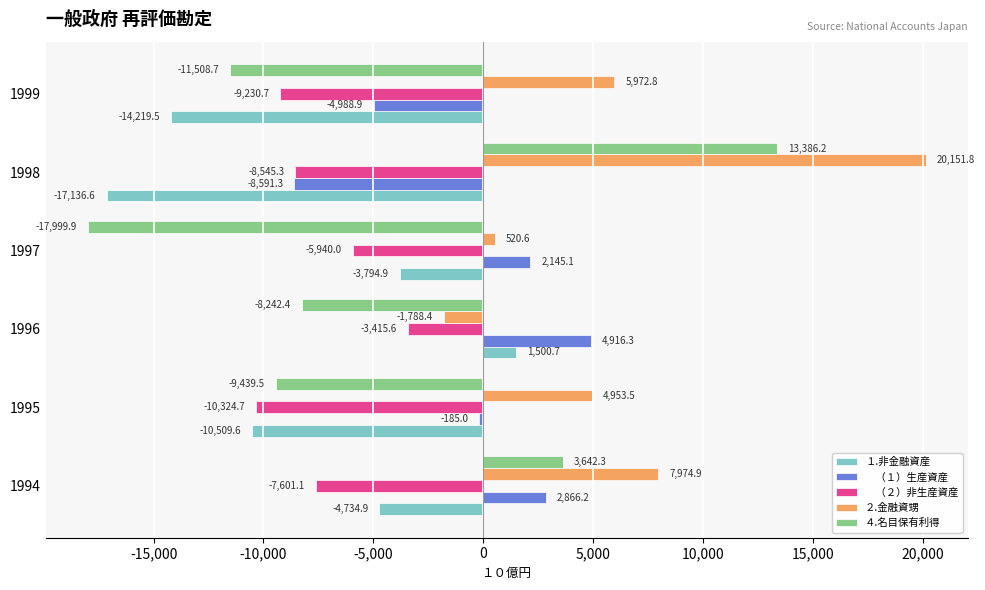

At which category is the sum across all series the highest?

1994